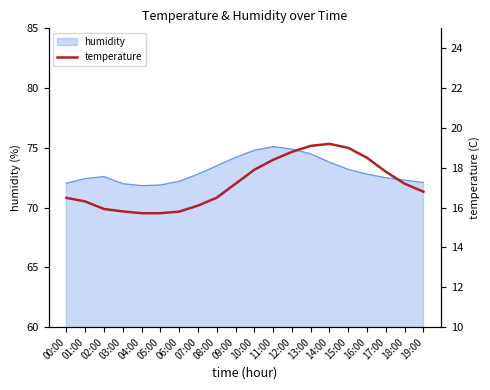

The value at 18:00 is 11.2. True or false?

False